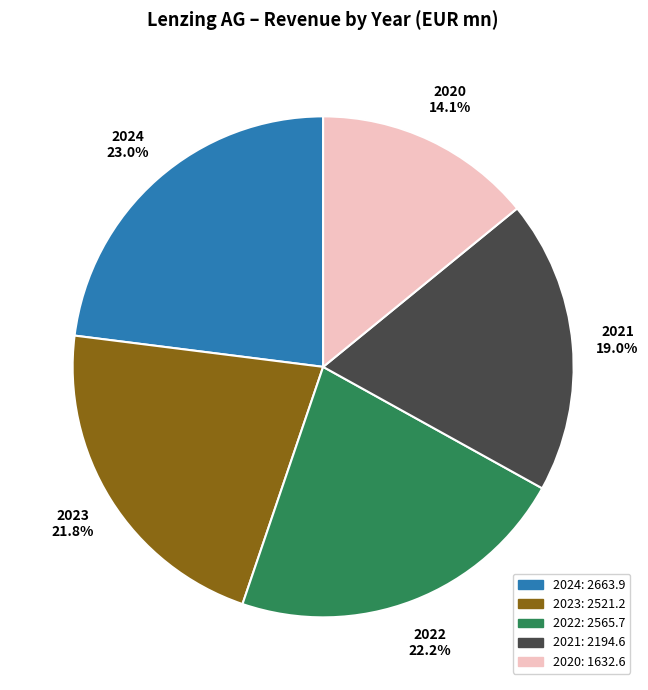

Approximately how many times larger is the value at 2022 compared to 2024?

1.0